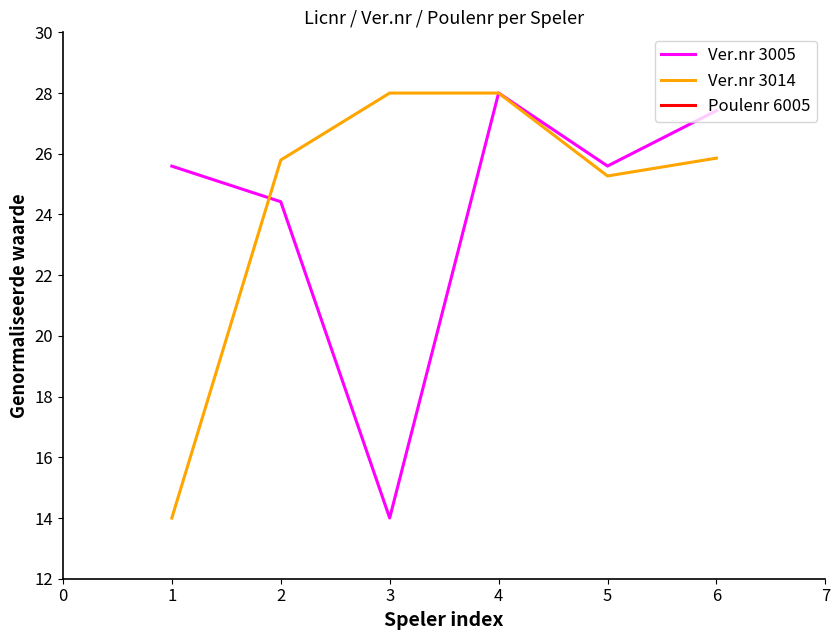

At how many categories does at least one series exceed 8?

6